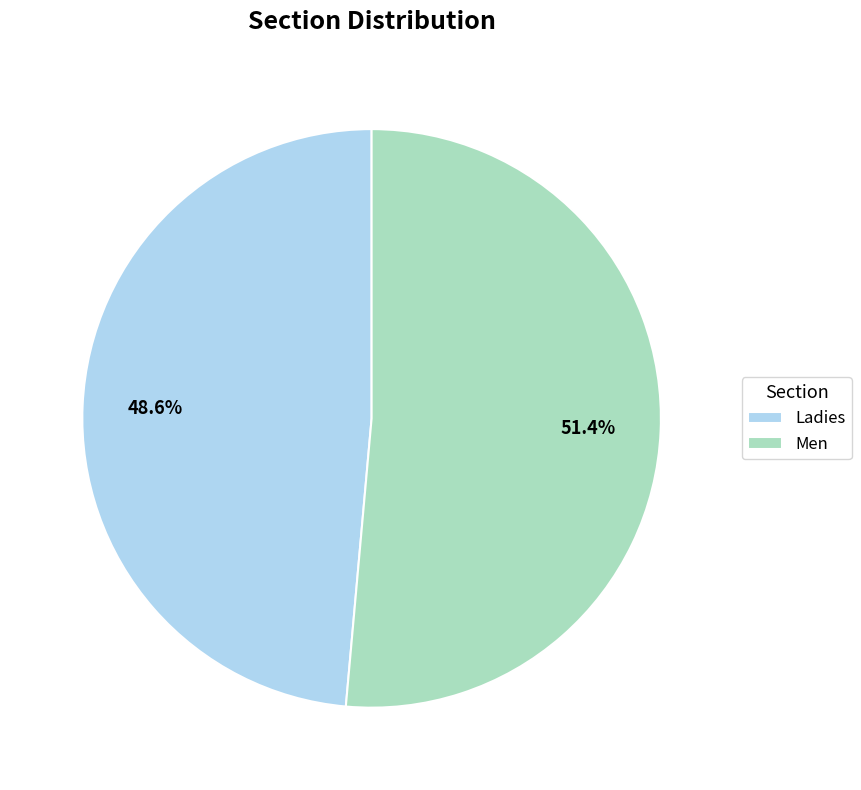

Which category has the smallest portion of the pie?

Ladies